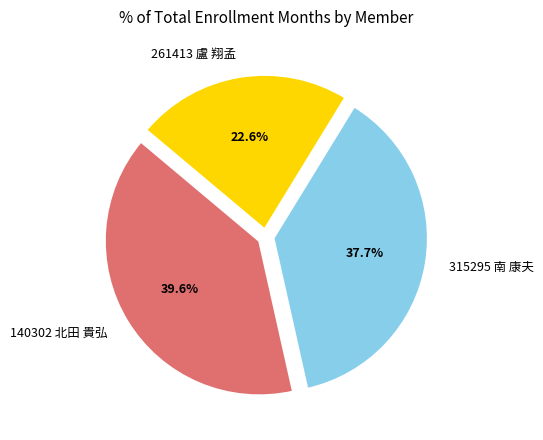

What percentage is the 140302 北田 貴弘 slice, to the nearest percent?

40%